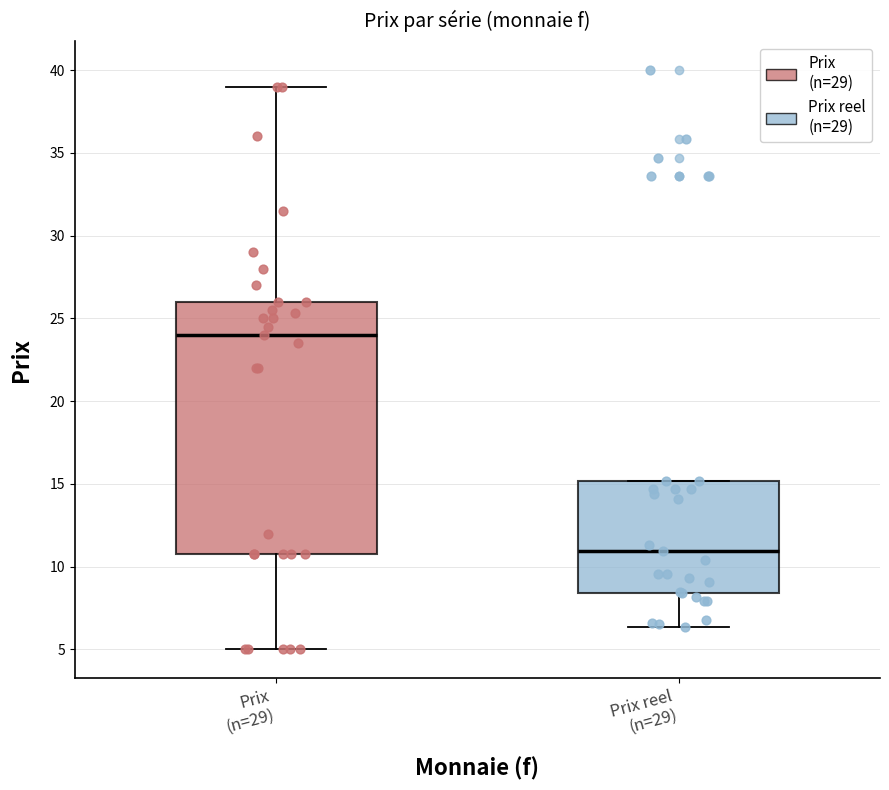

Which box's median line is the highest?

Prix (n=29)